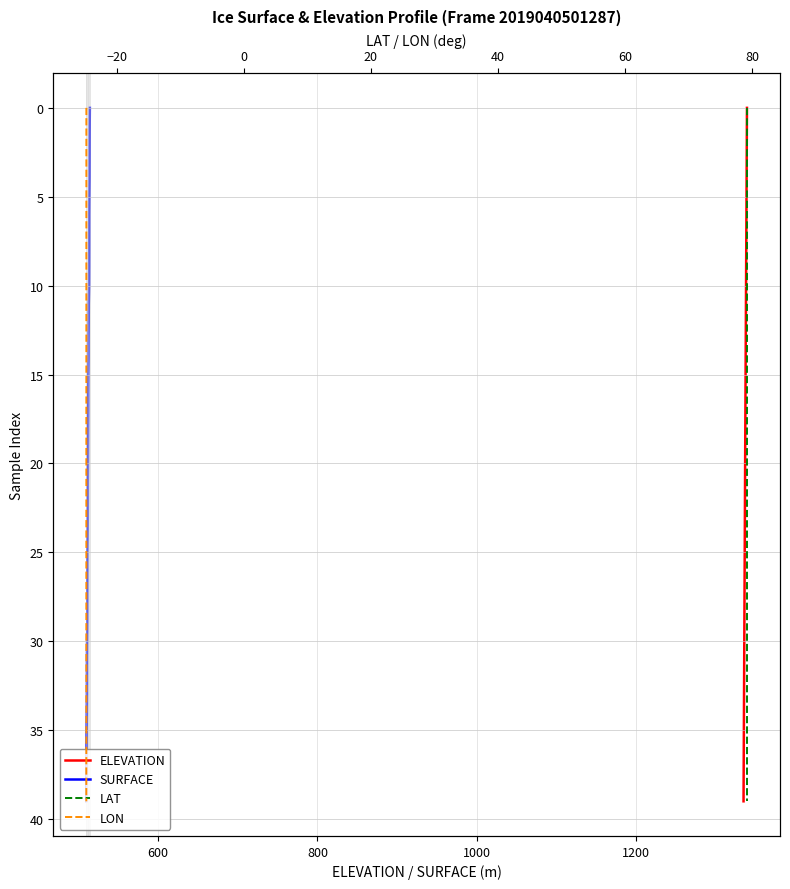

Count the number of categories in the chart.

40